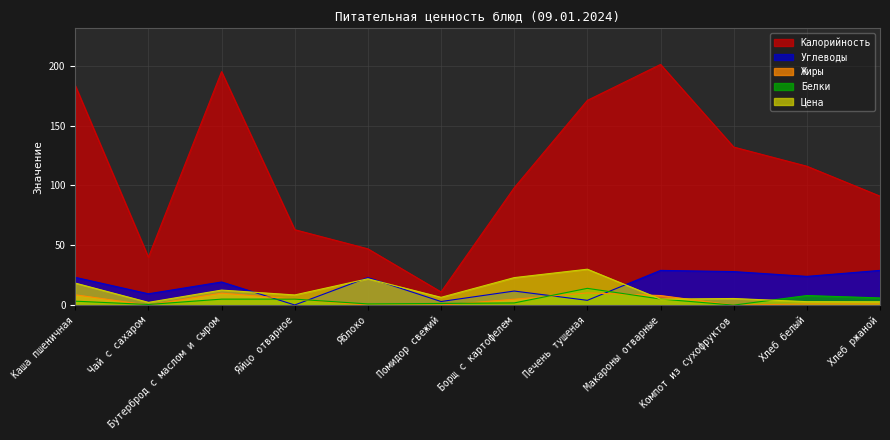

Reading left to right, extract all data points from this chart.

Калорийность: Каша пшеничная=183.4	Чай с сахаром=40.0	Бутерброд с маслом и сыром=195.0	Яйцо отварное=63.0	Яблоко=47.0	Помидор свежий=11.0	Борщ с картофелем=98.0	Печень тушеная=171.0	Макароны отварные=201.0	Компот из сухофруктов=132.0	Хлеб белый=116.0	Хлеб ржаной=91.0
Белки: Каша пшеничная=3.3	Чай с сахаром=0.5	Бутерброд с маслом и сыром=5.0	Яйцо отварное=5.0	Яблоко=1.0	Помидор свежий=1.4	Борщ с картофелем=1.8	Печень тушеная=14.0	Макароны отварные=5.1	Компот из сухофруктов=0.0	Хлеб белый=8.0	Хлеб ржаной=6.0
Жиры: Каша пшеничная=8.6	Чай с сахаром=0.0	Бутерброд с маслом и сыром=10.0	Яйцо отварное=5.0	Яблоко=0.0	Помидор свежий=0.0	Борщ с картофелем=4.9	Печень тушеная=10.2	Макароны отварные=8.0	Компот из сухофруктов=0.0	Хлеб белый=1.0	Хлеб ржаной=1.0
Углеводы: Каша пшеничная=23.2	Чай с сахаром=9.5	Бутерброд с маслом и сыром=19.3	Яйцо отварное=0.1	Яблоко=23.0	Помидор свежий=3.0	Борщ с картофелем=11.8	Печень тушеная=4.0	Макароны отварные=29.0	Компот из сухофруктов=28.0	Хлеб белый=24.0	Хлеб ржаной=29.0
Цена: Каша пшеничная=18.4	Чай с сахаром=2.3	Бутерброд с маслом и сыром=12.6	Яйцо отварное=8.5	Яблоко=22.0	Помидор свежий=6.5	Борщ с картофелем=23.0	Печень тушеная=30.0	Макароны отварные=5.0	Компот из сухофруктов=5.5	Хлеб белый=2.9	Хлеб ржаной=2.8